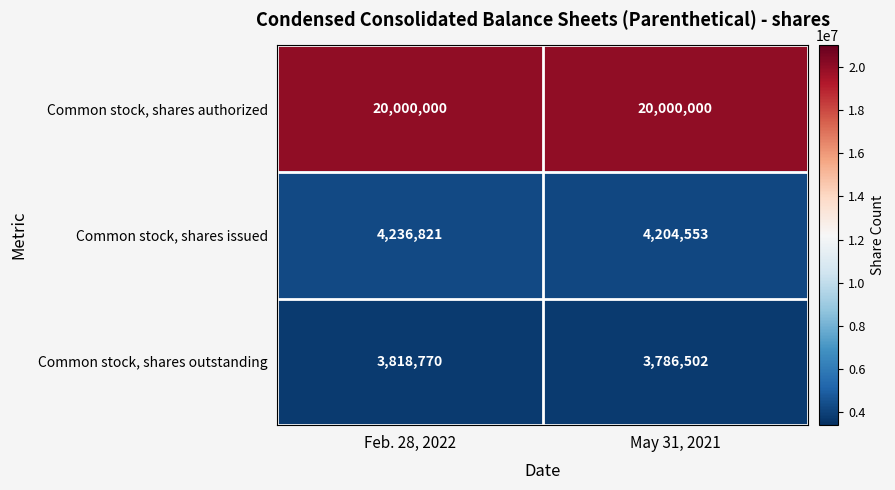

What is the difference between the highest and lowest values at Feb. 28, 2022?

16181230